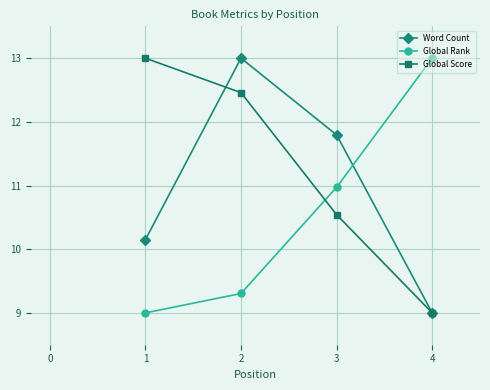

Is it true that Word Count equals 16.2 at 3?

False